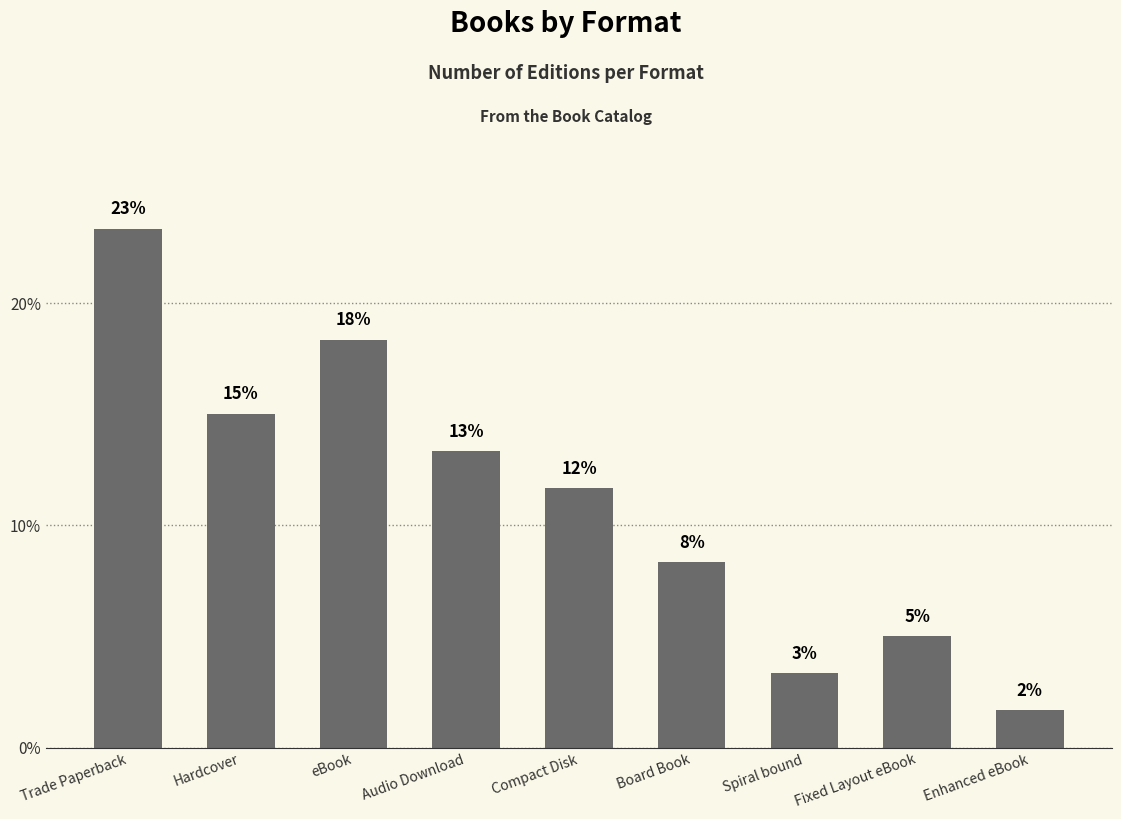

Are the bars horizontal?

No